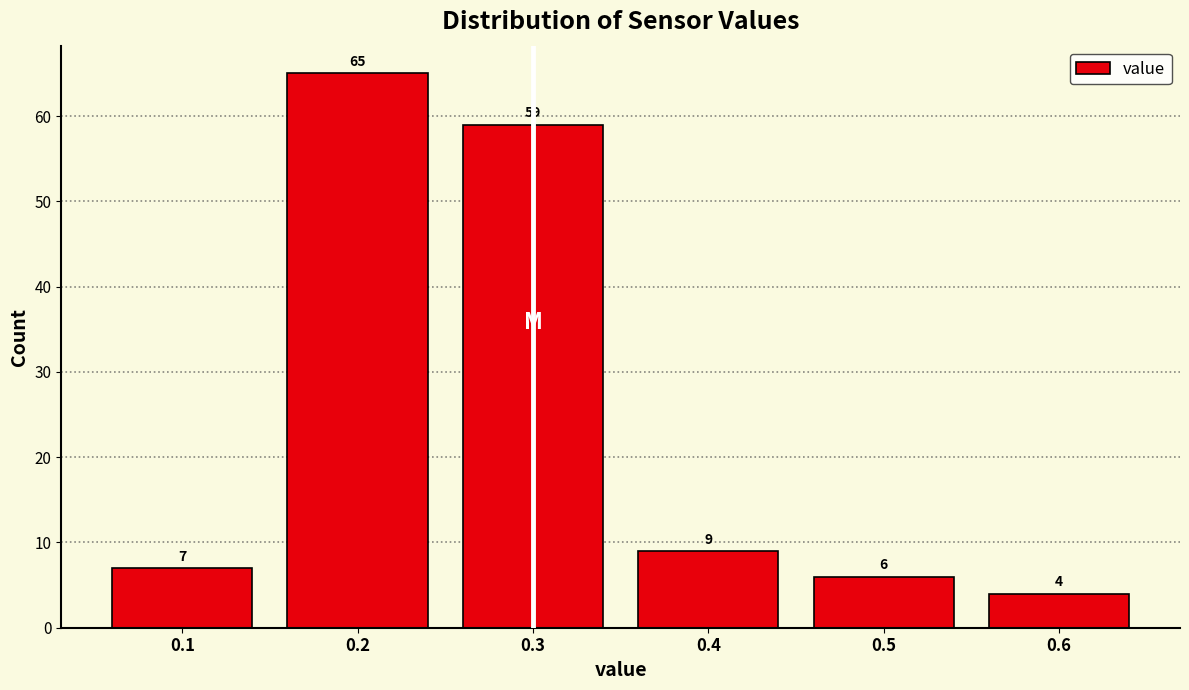

Reading left to right, transcribe this chart: for each bar, give the range it covers on the x-axis and its height.

0.05 to 0.15: 7
0.15 to 0.25: 65
0.25 to 0.35: 59
0.35 to 0.45: 9
0.45 to 0.55: 6
0.55 to 0.65: 4